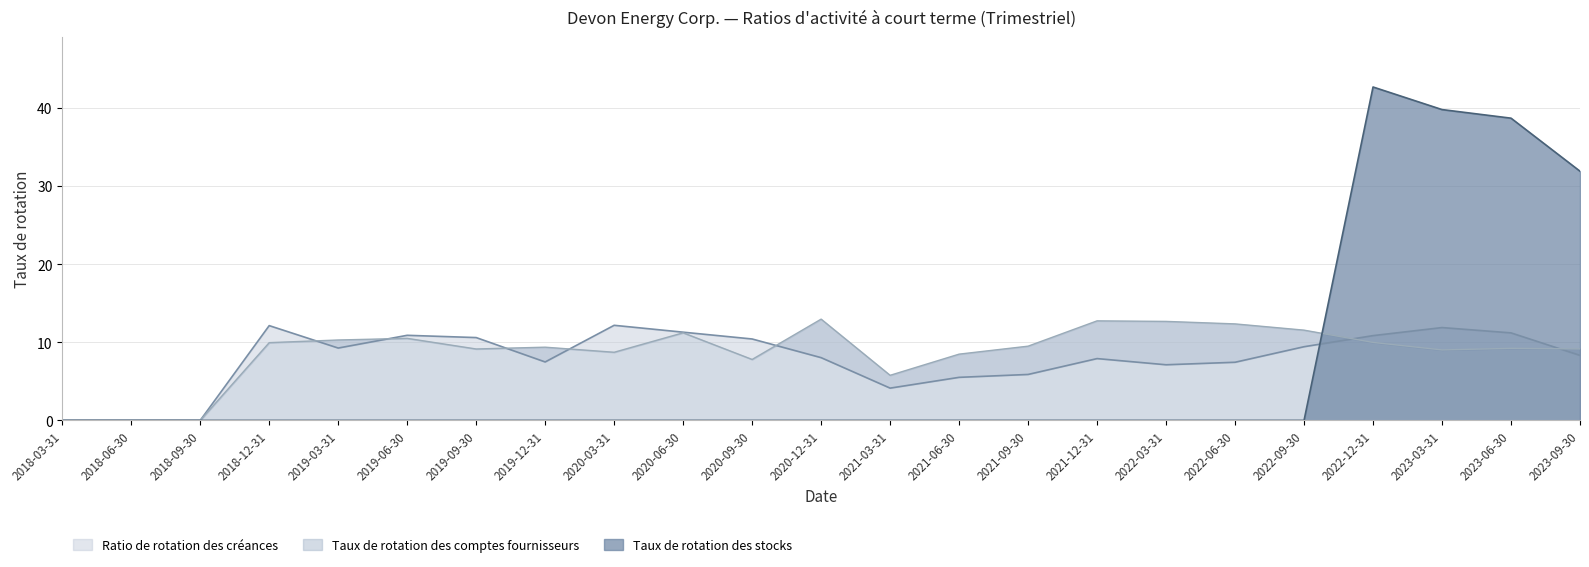

True or false: Taux de rotation des stocks has a value of 0.0 at 2018-12-31.

True